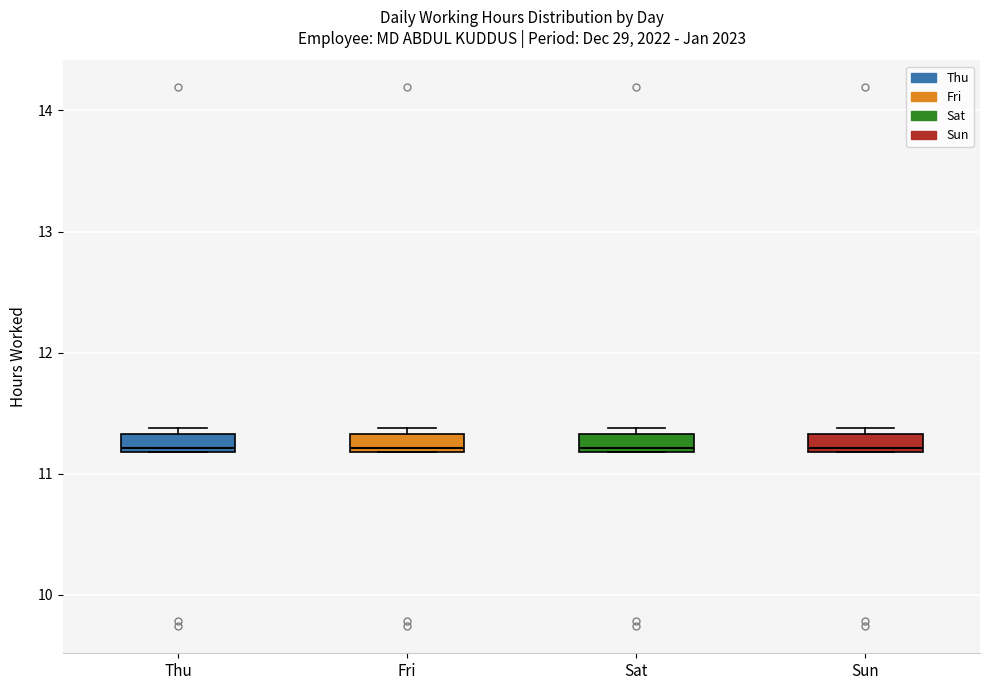

Where is the lower edge of the box for Fri on the y-axis? The values are not printed on the chart, so give them approximately, as read against the axis.

11.2